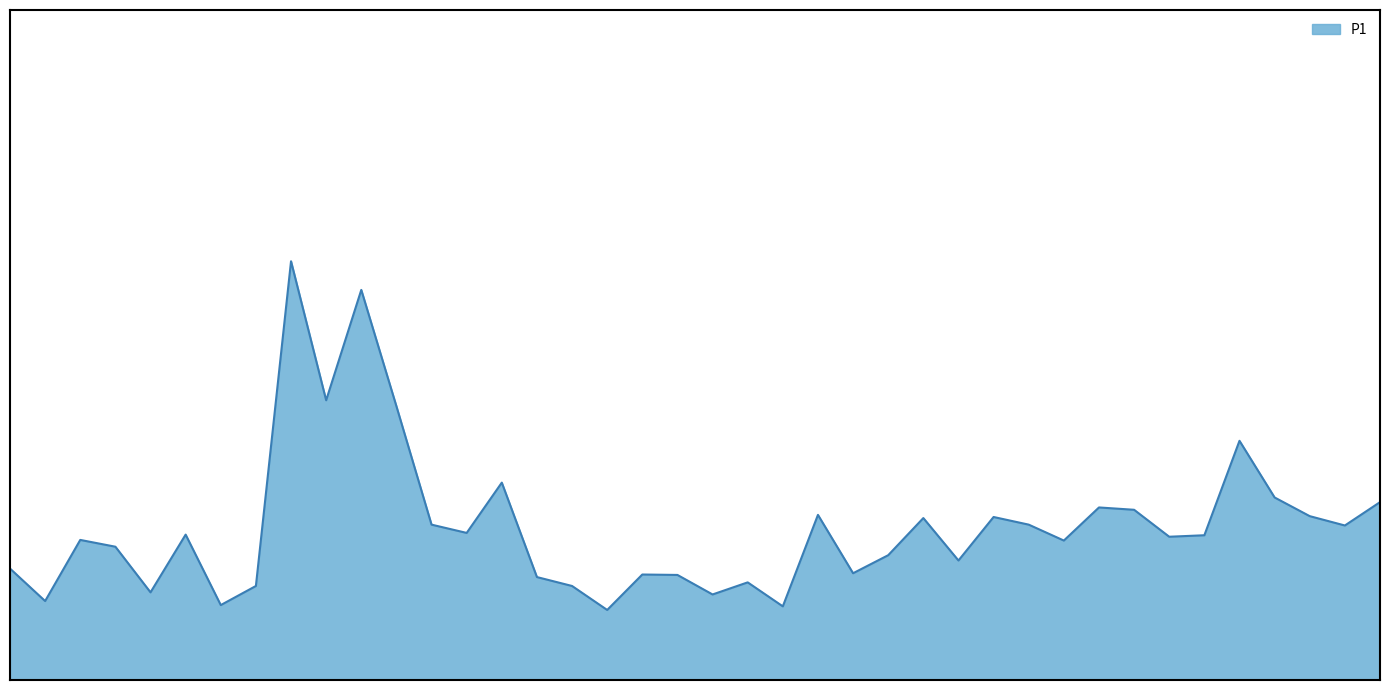

Is this an area chart (filled region under the line)?

Yes